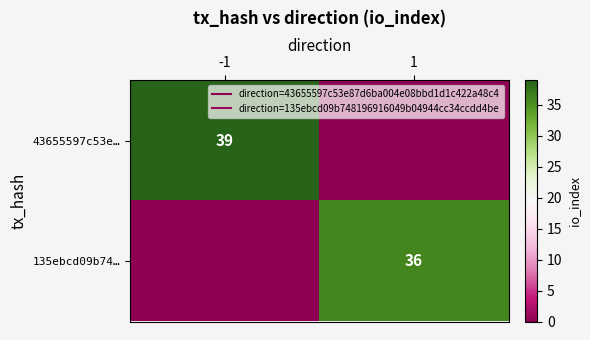

How many 43655597c53e… values are between 0 and 39?

2